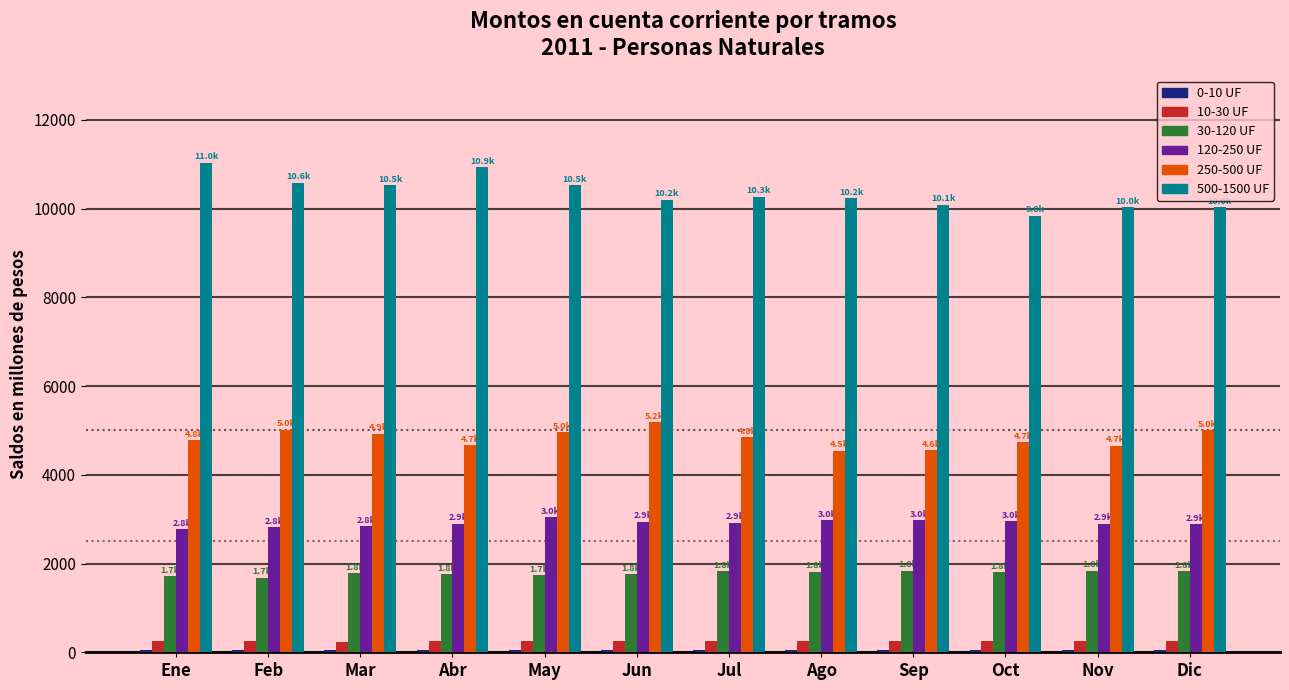

What is the label of the 3rd bar from the right?

Oct